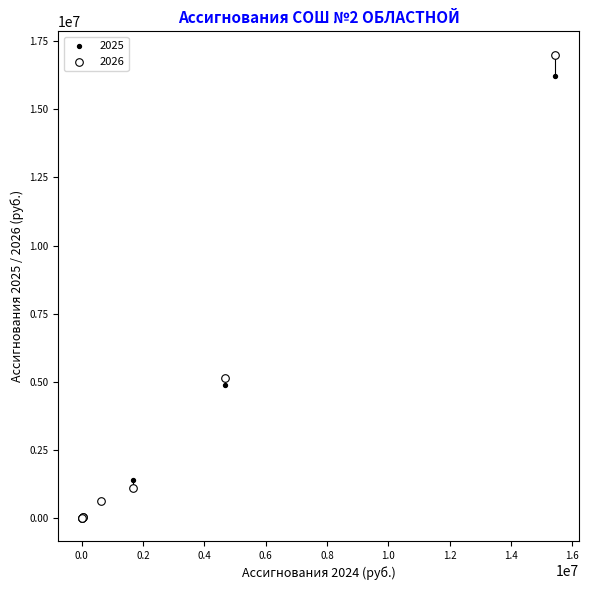

Across all series, what Y value is closest to 8510273?

5138392.9